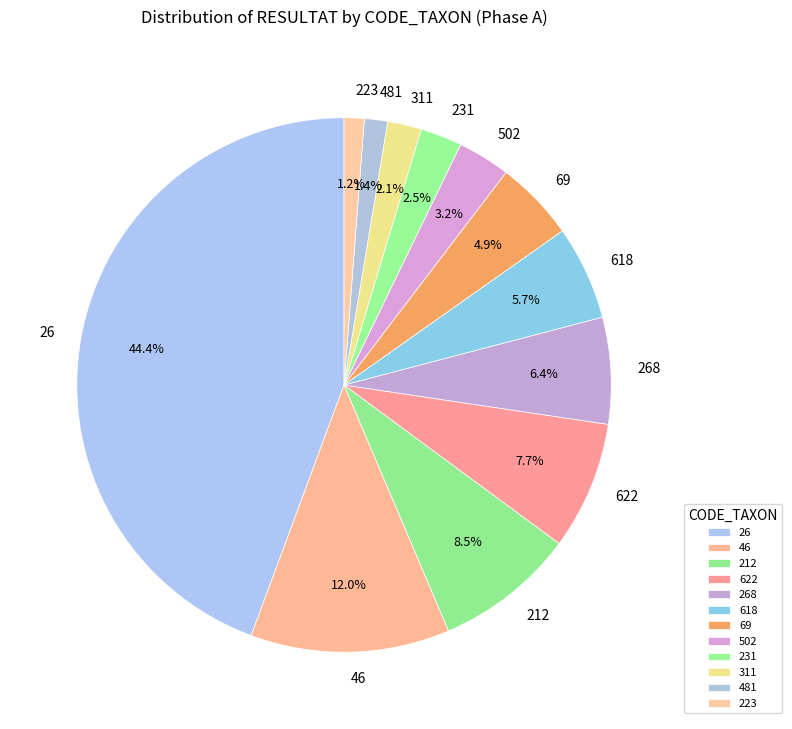

What is the total percentage of 231 and 223?

3.7%